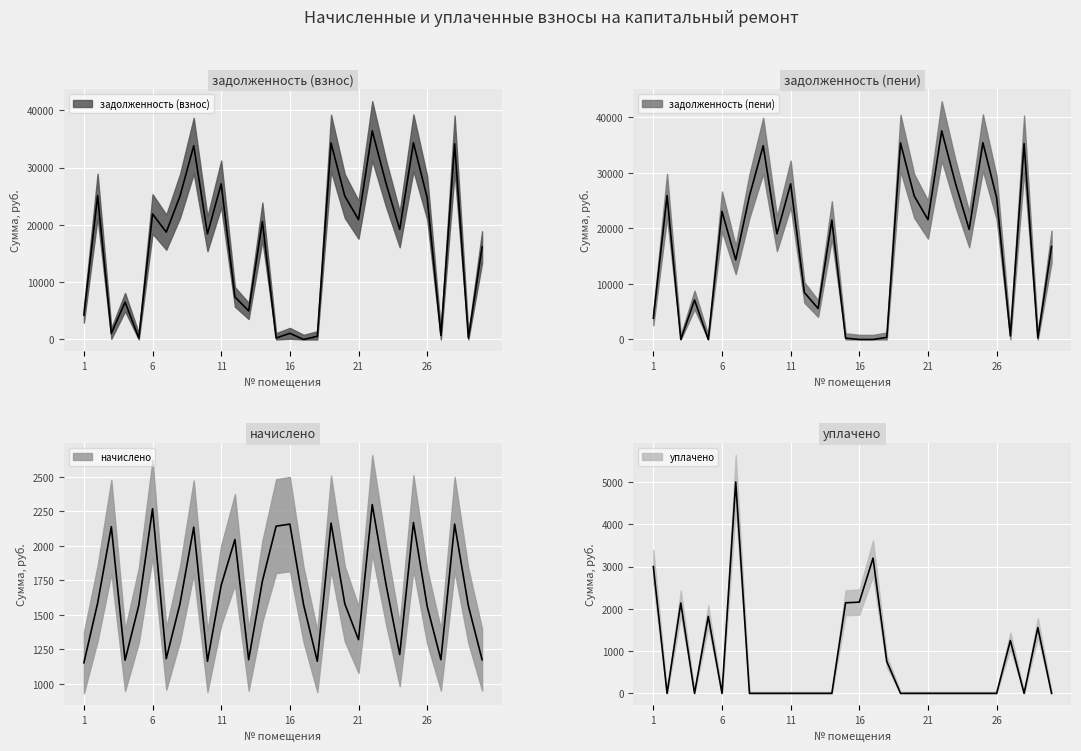

What is the highest value of the уплачено series?

5000.9